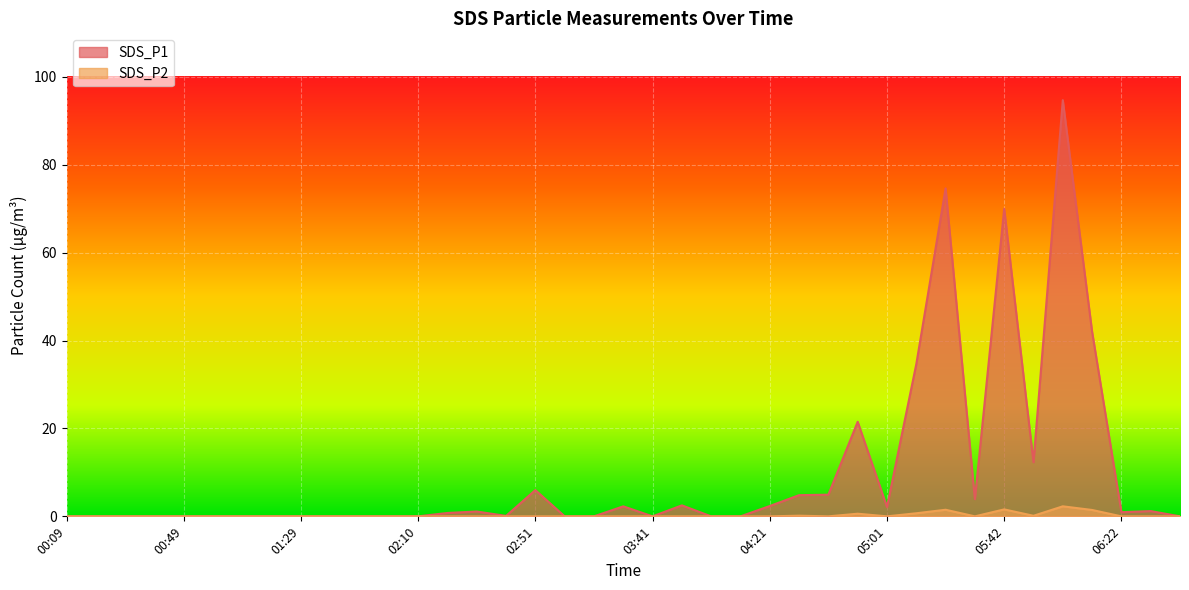

Rank the series by their maximum value, from lowest to highest.

SDS_P2, SDS_P1